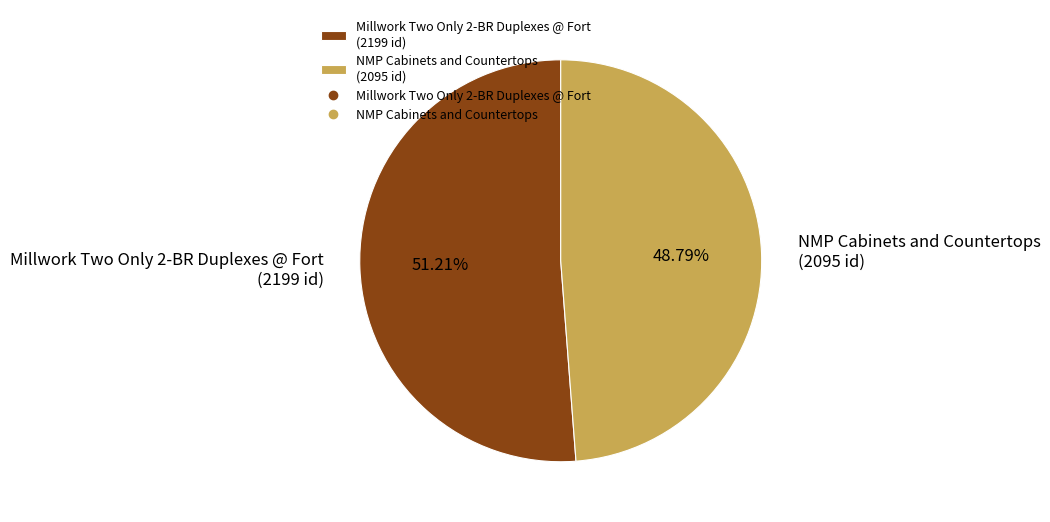

What is the largest slice in the pie chart?

Millwork Two Only 2-BR Duplexes @ Fort